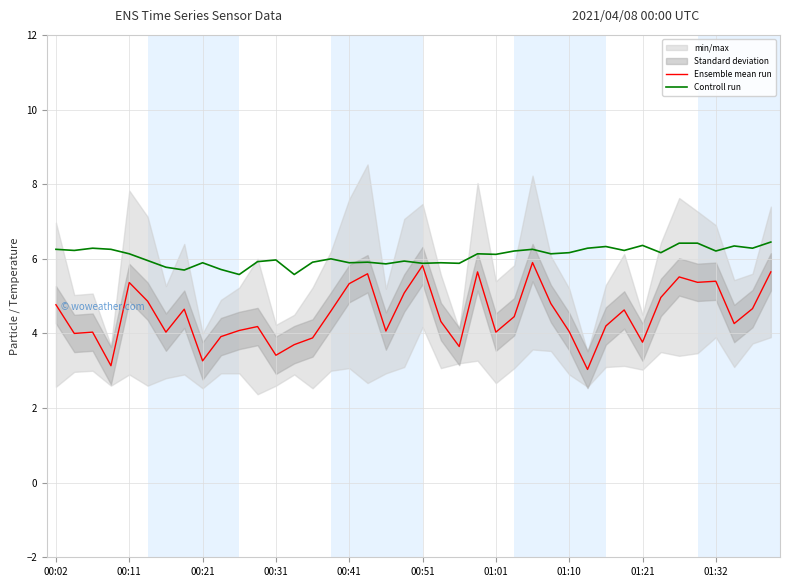

Which series has the largest total across all categories?

Controll run